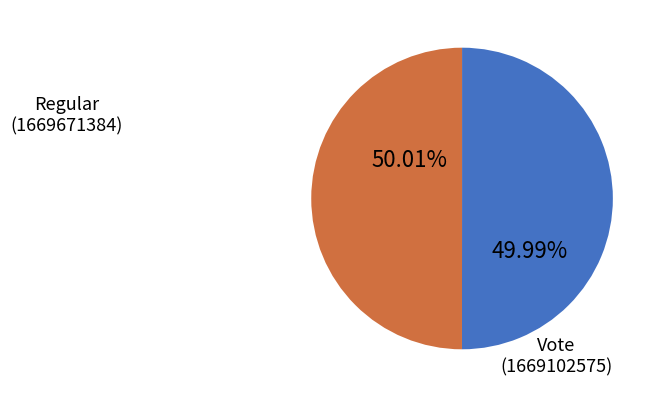

Is there a majority slice in this chart?

Yes